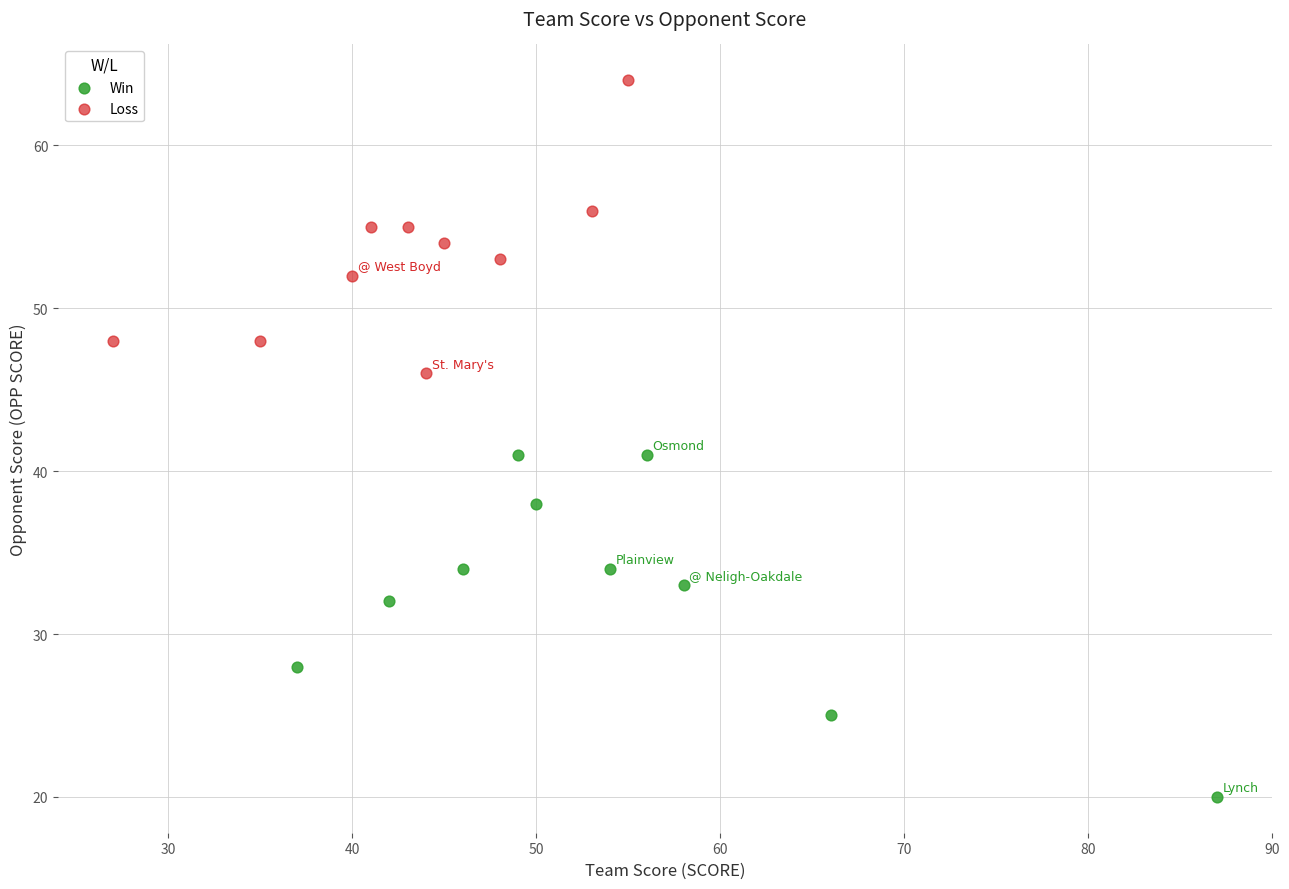

Which series contains the highest Y value?

Loss